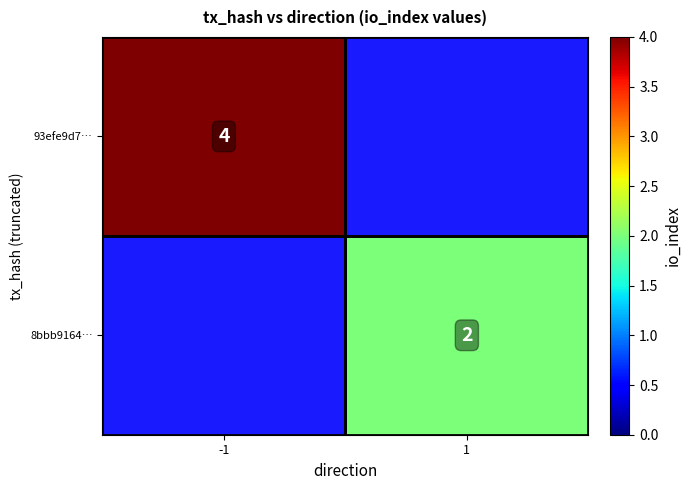

Is it true that 93efe9d7… equals 2 at -1?

False